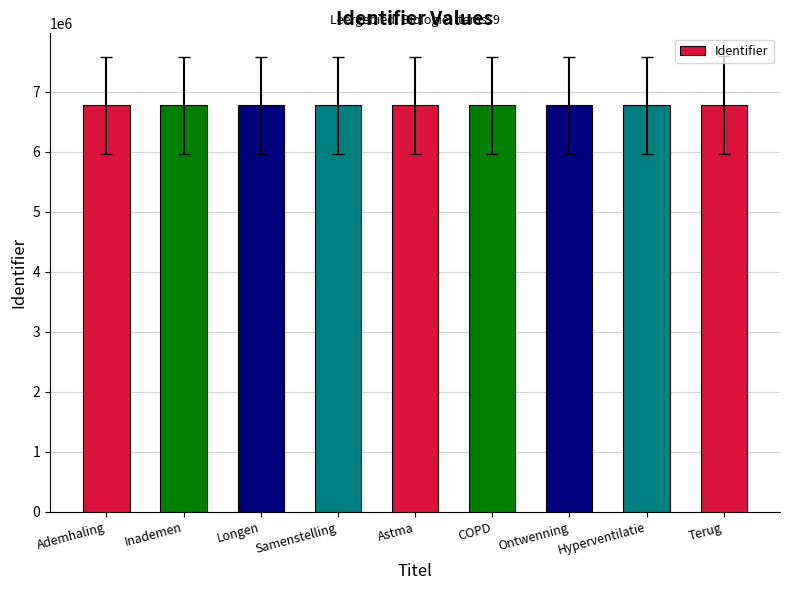

What is the difference between the maximum and minimum values?

6200